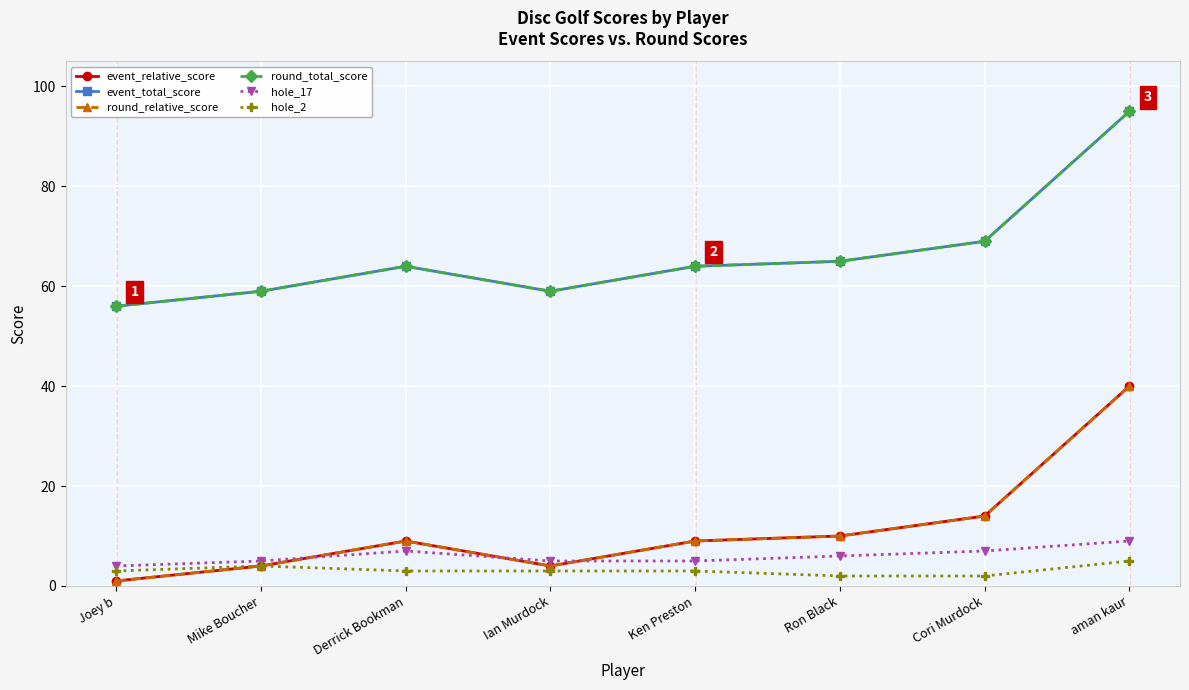

True or false: round_total_score and event_total_score intersect in this chart.

False